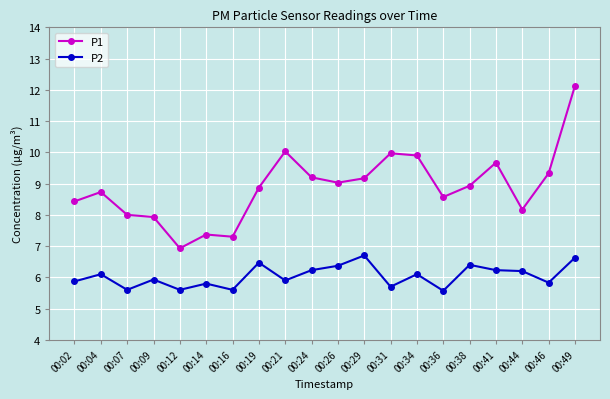

List the series in order of their peak value, highest first.

P1, P2